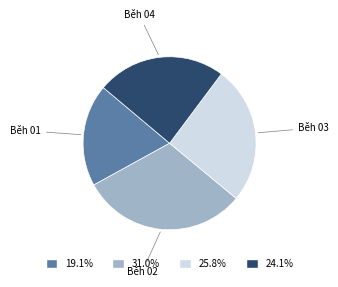

Is there any slice that represents more than half of the pie?

No